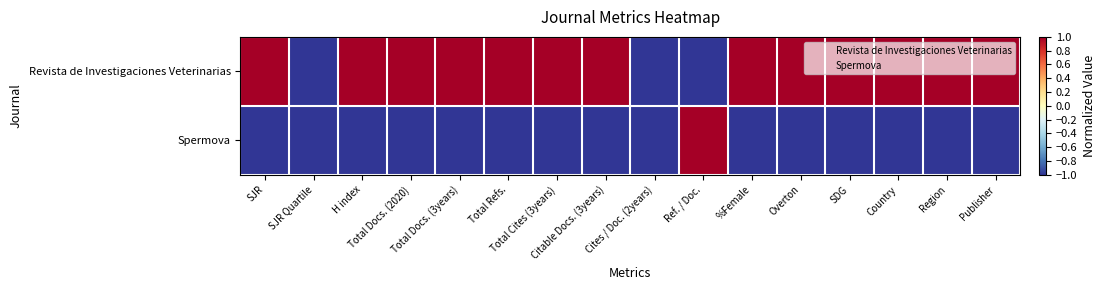

Which has a higher value, %Female or Total Refs.?

%Female